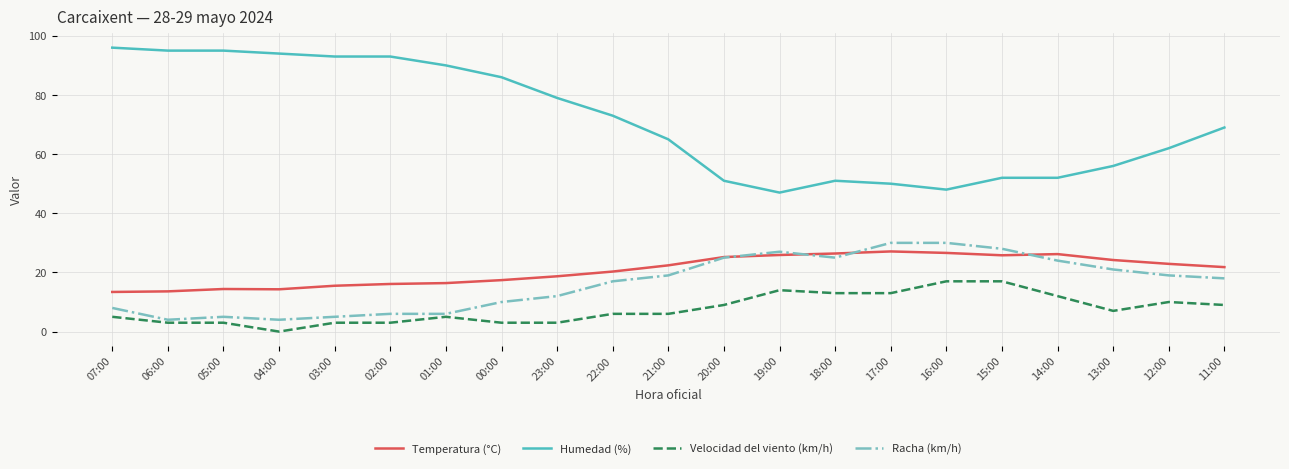

What is the spread (max minus min) of values at 17:00?

37.0